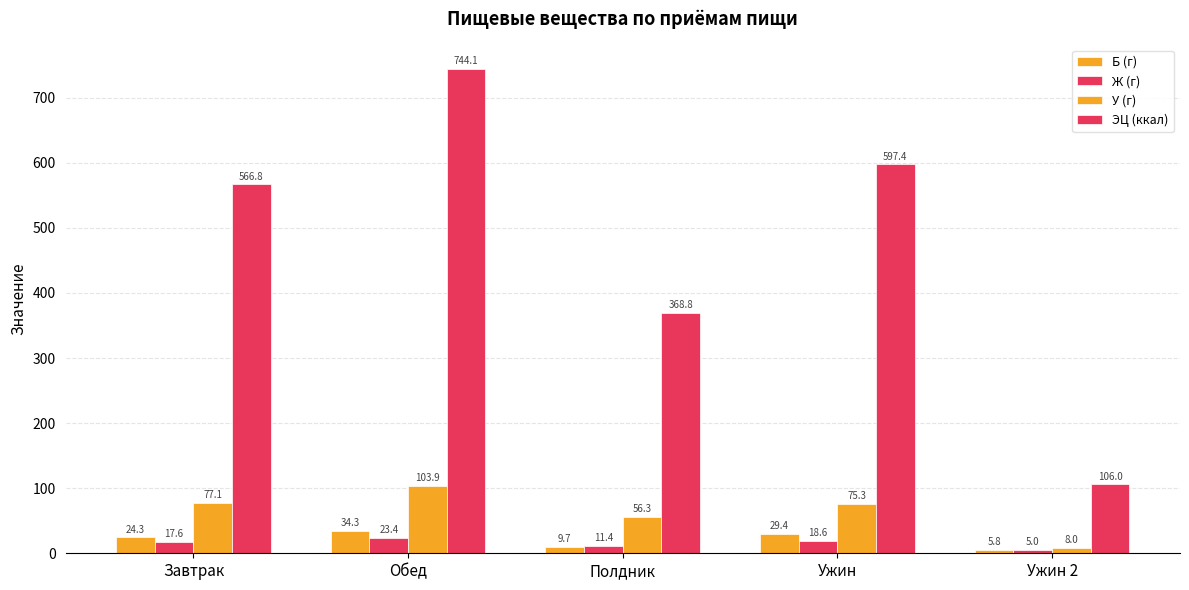

What position from the left is Полдник?

3